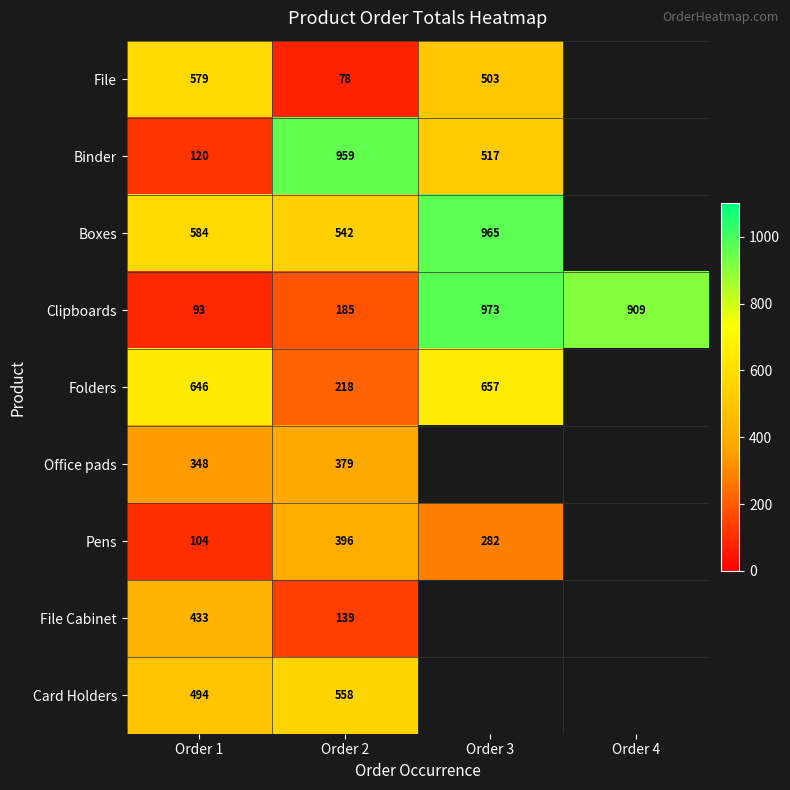

Which series changed the most between Order 1 and Order 2?

Binder